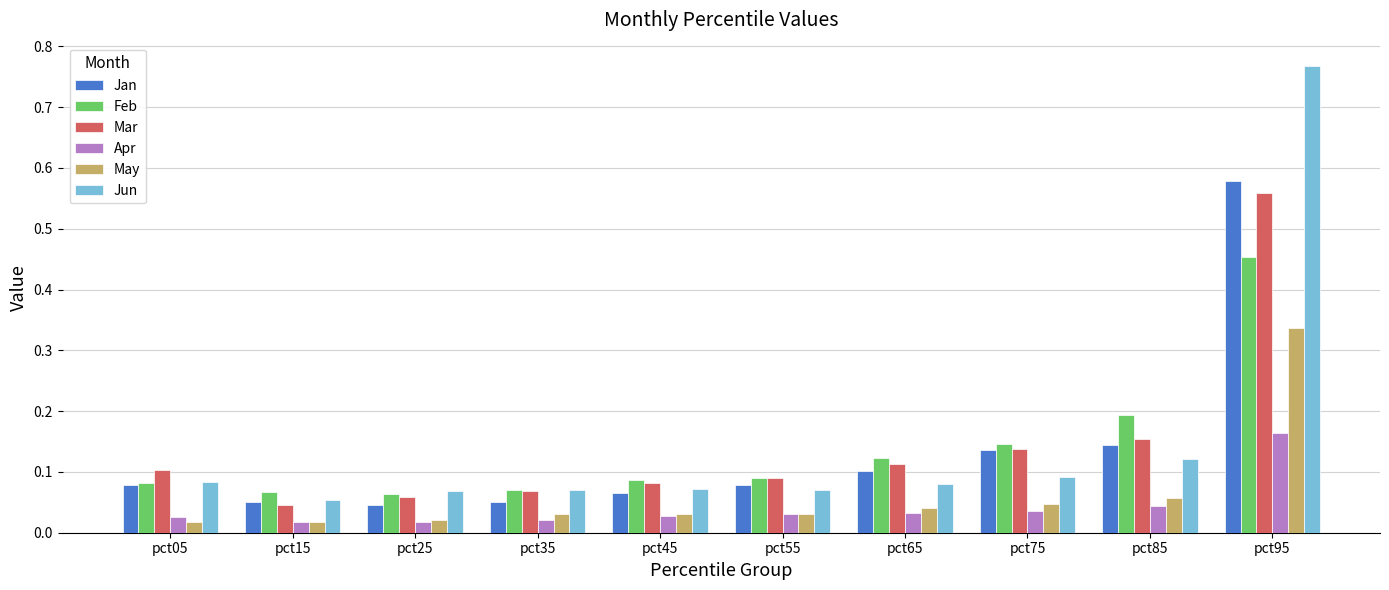

What is the sum of all Feb values?

1.4